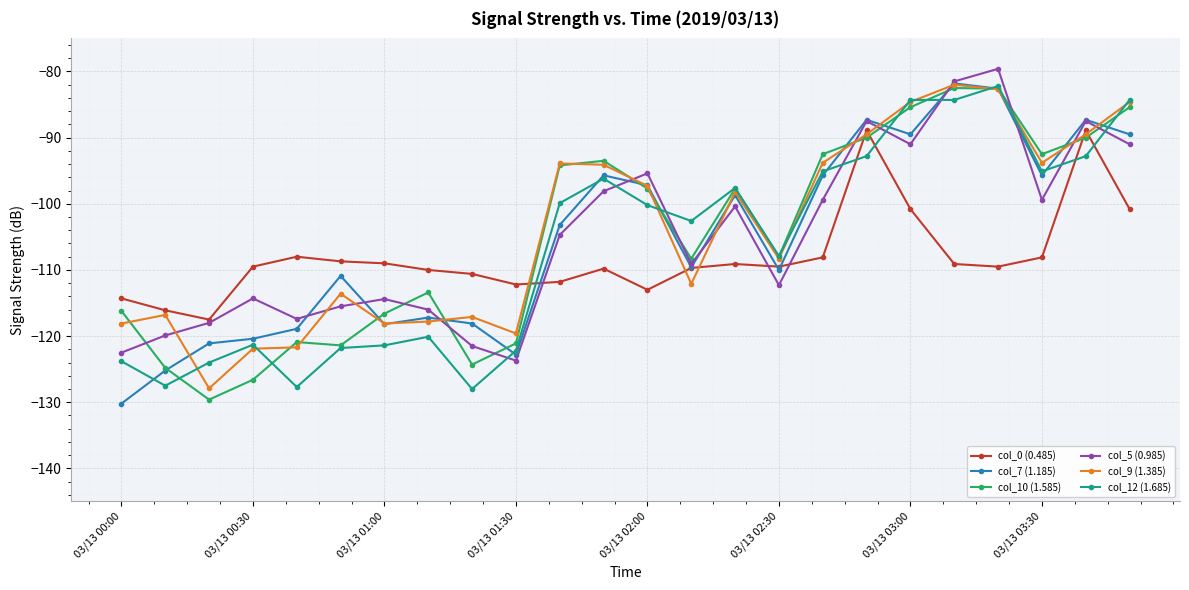

What is the maximum value shown in the chart?

-79.6